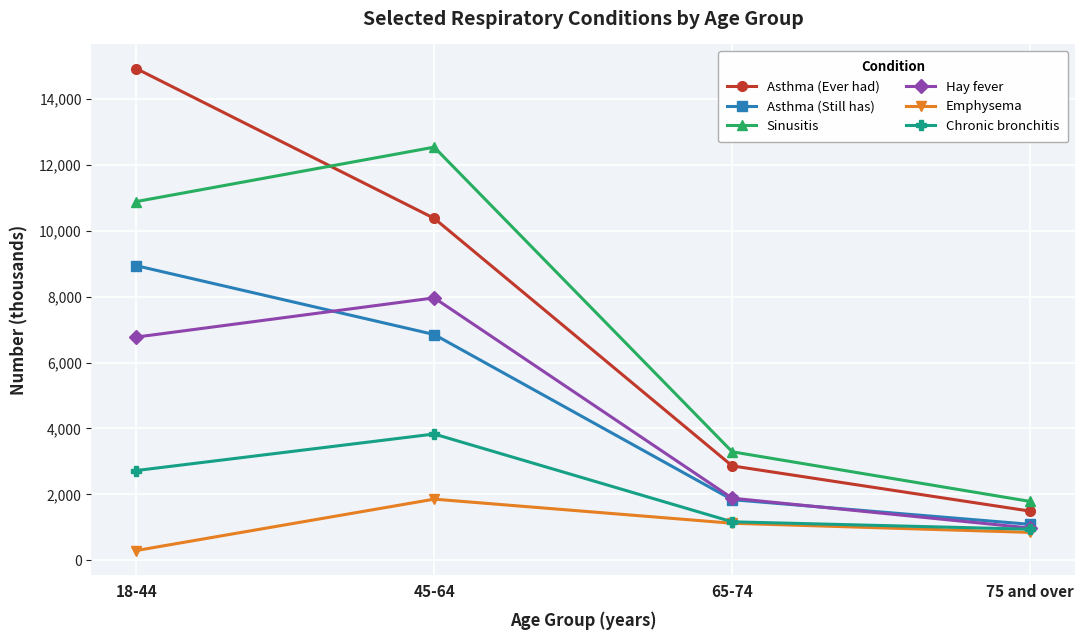

Is it true that Asthma (Ever had) equals 719 at 75 and over?

False